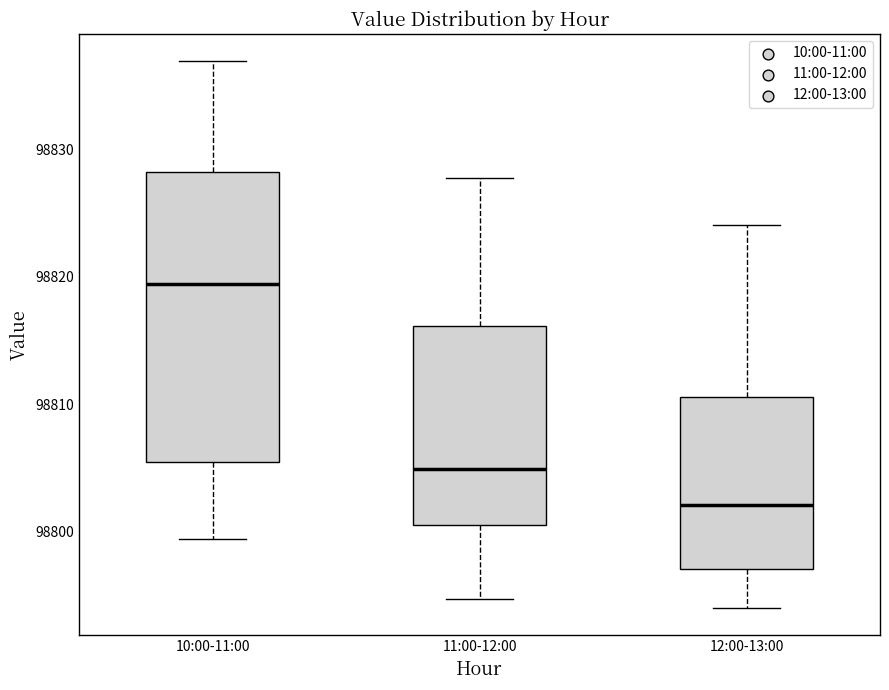

Which box's median line is the highest?

10:00-11:00